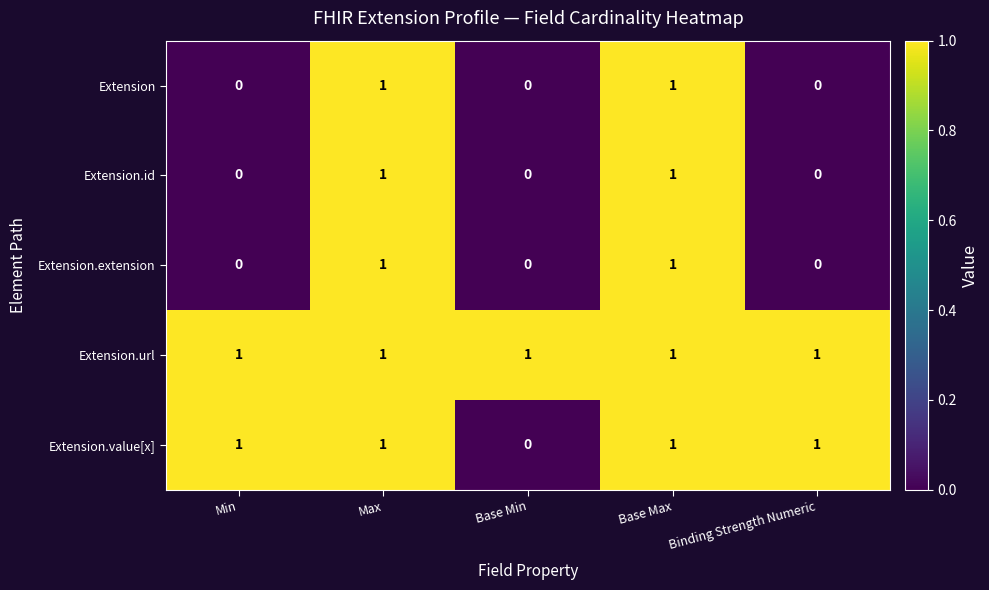

The Extension.url series shows 2 at Max. True or false?

False